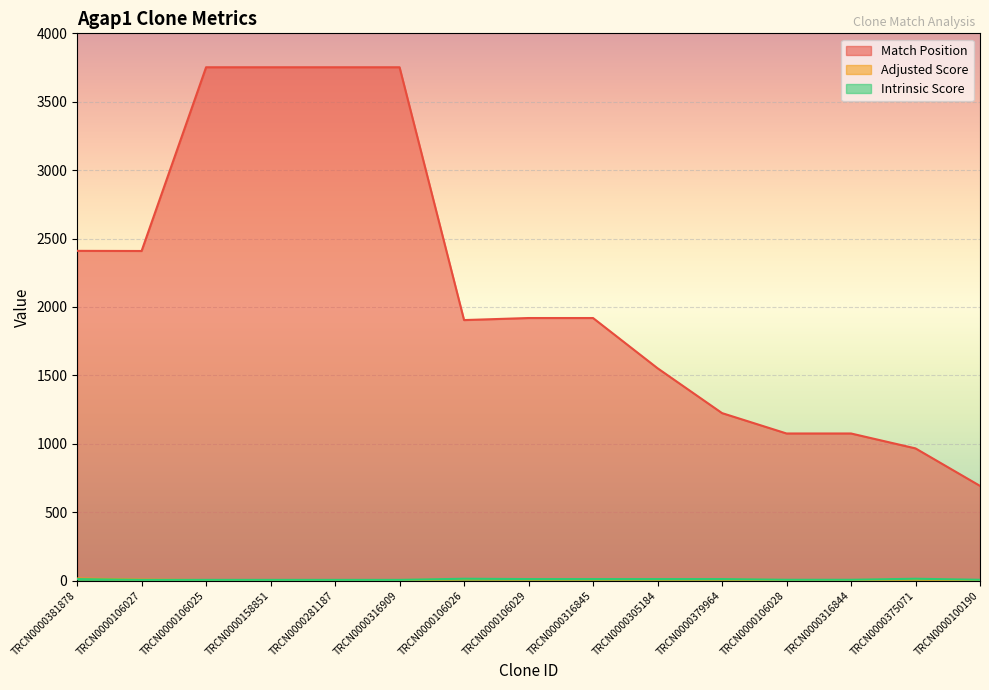

Which category has the lowest value in the Adjusted Score series?

TRCN0000100190